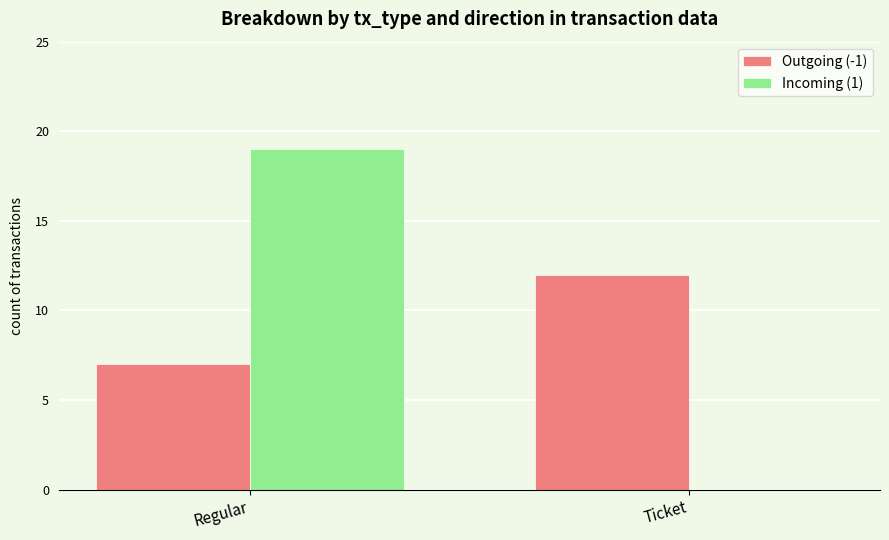

What is the average value of the Outgoing (-1) series?

10